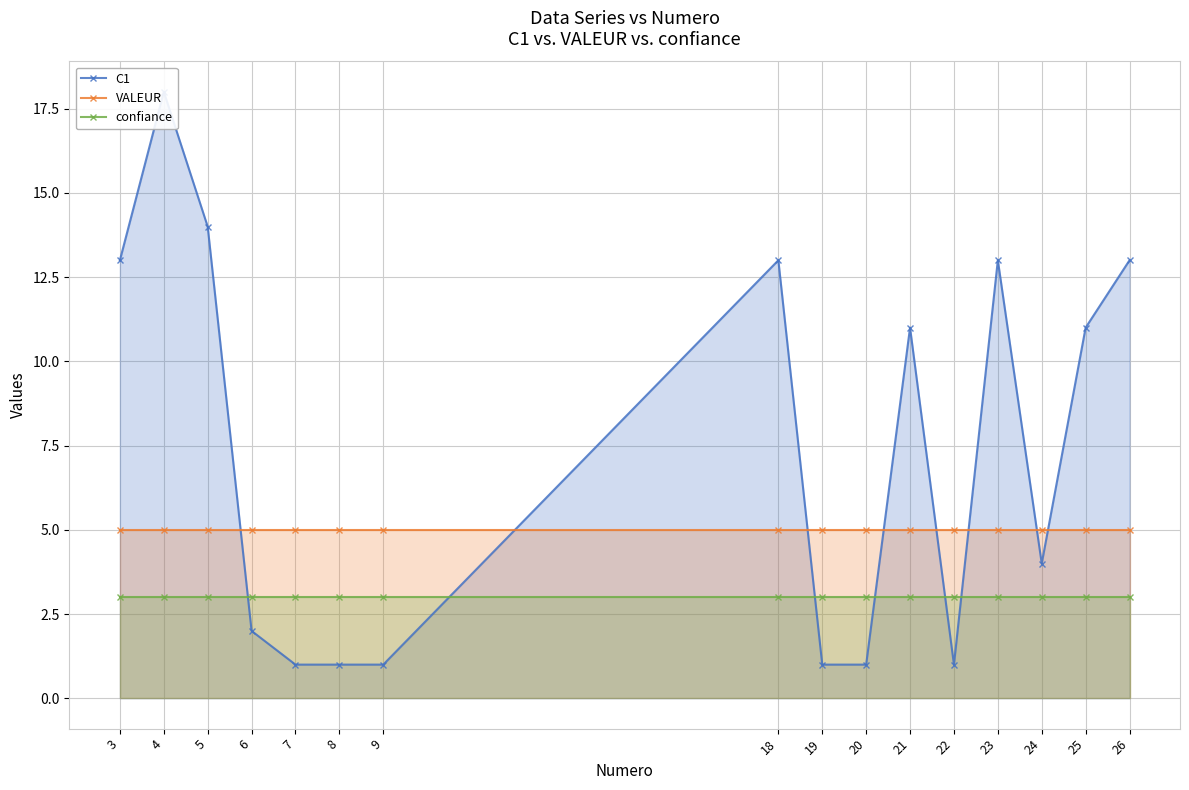

Reading left to right, extract all data points from this chart.

C1: 3=13	4=18	5=14	6=2	7=1	8=1	9=1	18=13	19=1	20=1	21=11	22=1	23=13	24=4	25=11	26=13
VALEUR: 3=5	4=5	5=5	6=5	7=5	8=5	9=5	18=5	19=5	20=5	21=5	22=5	23=5	24=5	25=5	26=5
confiance: 3=3	4=3	5=3	6=3	7=3	8=3	9=3	18=3	19=3	20=3	21=3	22=3	23=3	24=3	25=3	26=3